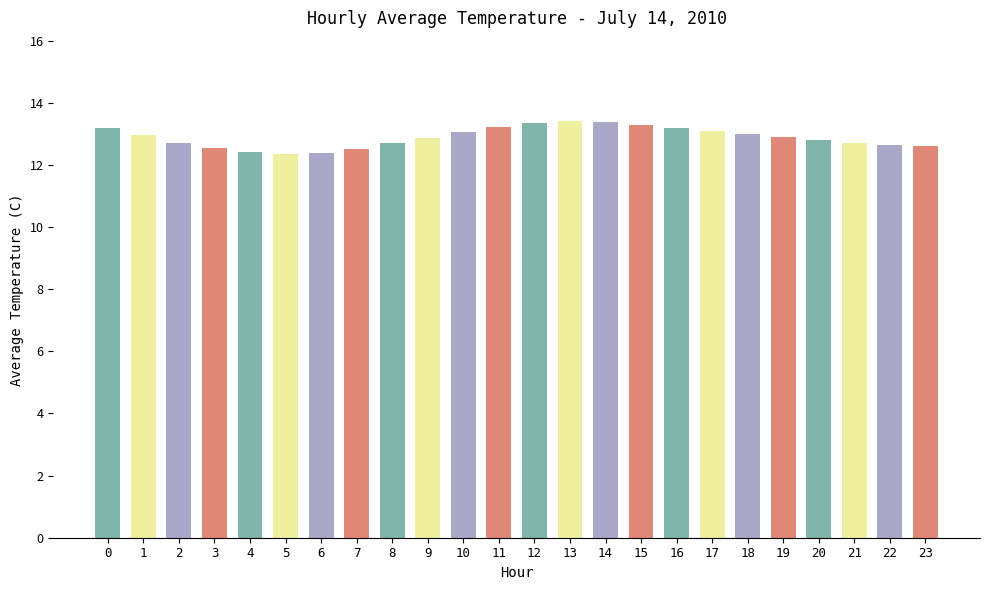

What is the difference between the maximum and minimum values?

1.1